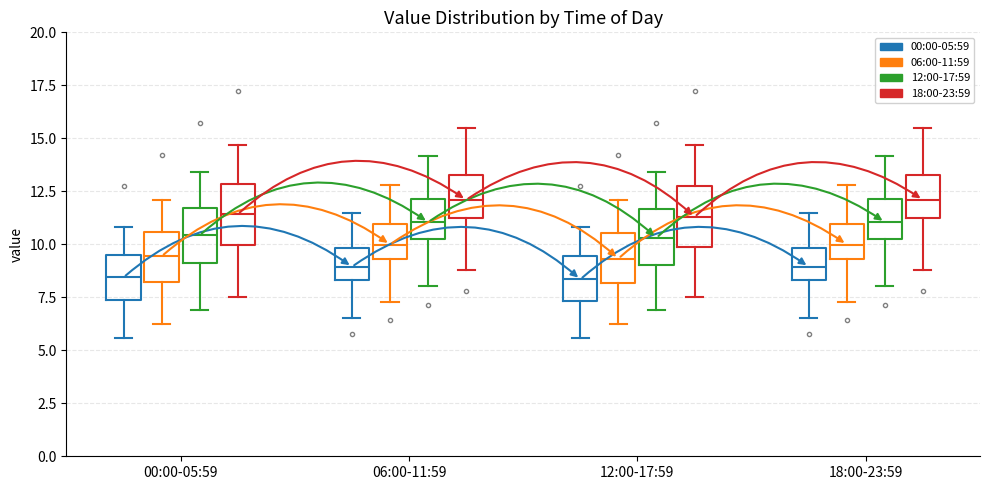

Reading left to right, read every box against the y-axis: the position of its median line, the range the box covers, and the ends of its whiskers. The values are not printed on the chart, so give them approximately, as read against the axis.

00:00-05:59 (00:00-05:59): median 8.5, box 7.5 to 9.5, whiskers 5.5 to 11.0
00:00-05:59 (06:00-11:59): median 9.5, box 8.0 to 10.5, whiskers 6.0 to 12.0
00:00-05:59 (12:00-17:59): median 10.5, box 9.0 to 11.5, whiskers 7.0 to 13.5
00:00-05:59 (18:00-23:59): median 11.5, box 10.0 to 13.0, whiskers 7.5 to 14.5
06:00-11:59 (00:00-05:59): median 9.0, box 8.5 to 10.0, whiskers 6.5 to 11.5
06:00-11:59 (06:00-11:59): median 10.0, box 9.5 to 11.0, whiskers 7.5 to 13.0
06:00-11:59 (12:00-17:59): median 11.0, box 10.5 to 12.0, whiskers 8.0 to 14.0
06:00-11:59 (18:00-23:59): median 12.0, box 11.0 to 13.5, whiskers 9.0 to 15.5
12:00-17:59 (00:00-05:59): median 8.5, box 7.5 to 9.5, whiskers 5.5 to 11.0
12:00-17:59 (06:00-11:59): median 9.5, box 8.0 to 10.5, whiskers 6.0 to 12.0
12:00-17:59 (12:00-17:59): median 10.5, box 9.0 to 11.5, whiskers 7.0 to 13.5
12:00-17:59 (18:00-23:59): median 11.5, box 10.0 to 13.0, whiskers 7.5 to 14.5
18:00-23:59 (00:00-05:59): median 9.0, box 8.5 to 10.0, whiskers 6.5 to 11.5
18:00-23:59 (06:00-11:59): median 10.0, box 9.5 to 11.0, whiskers 7.5 to 13.0
18:00-23:59 (12:00-17:59): median 11.0, box 10.5 to 12.0, whiskers 8.0 to 14.0
18:00-23:59 (18:00-23:59): median 12.0, box 11.0 to 13.5, whiskers 9.0 to 15.5